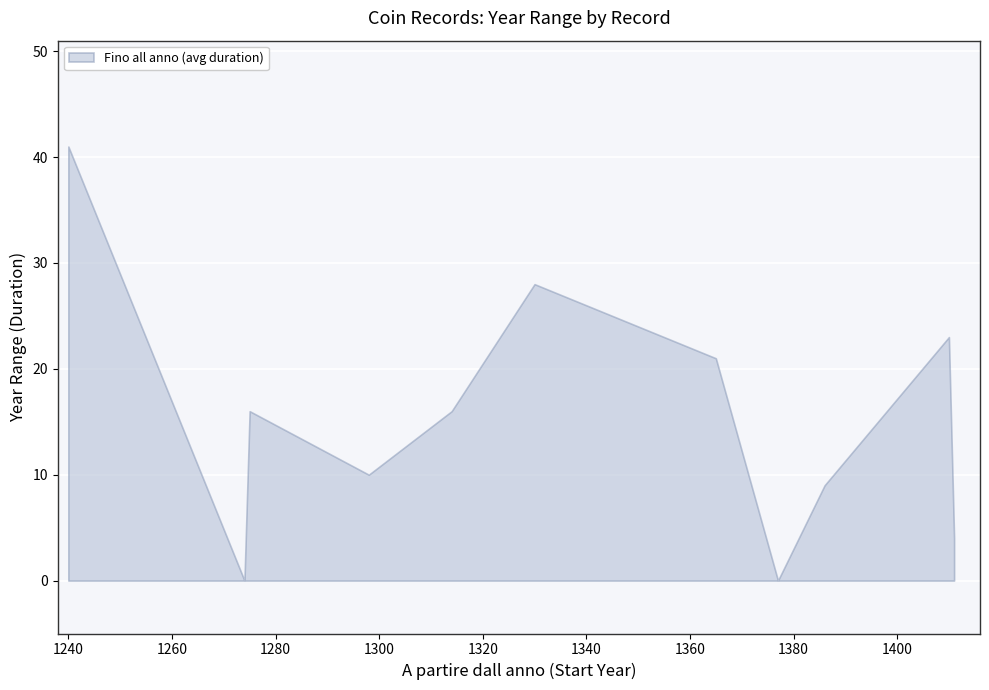

What is the difference between the maximum and minimum values?

41